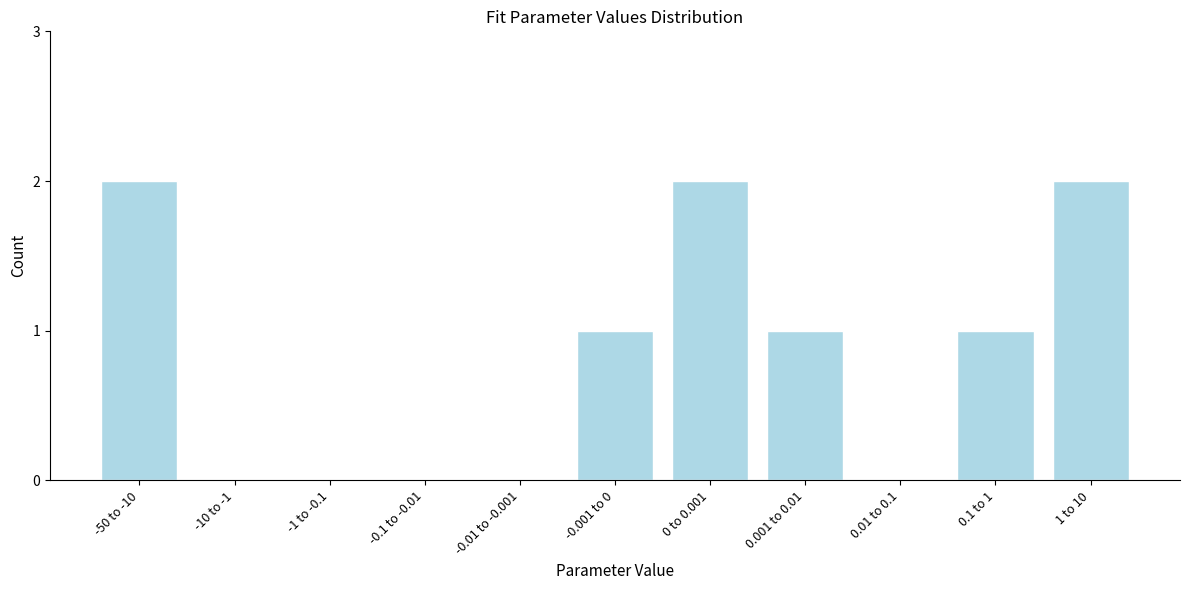

Reading left to right, list all the values displayed in this chart.

-50 to -10=2	-10 to -1=0	-1 to -0.1=0	-0.1 to -0.01=0	-0.01 to -0.001=0	-0.001 to 0=1	0 to 0.001=2	0.001 to 0.01=1	0.01 to 0.1=0	0.1 to 1=1	1 to 10=2